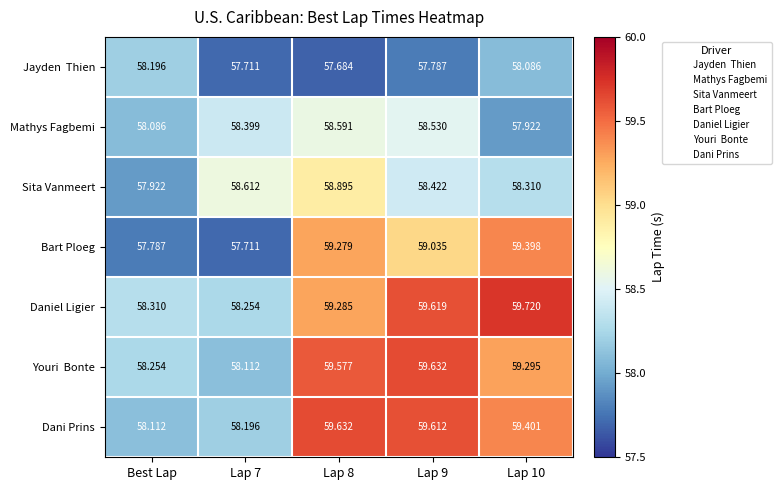

Is the value of Mathys Fagbemi at Best Lap greater than the value of Bart Ploeg at Lap 10?

No